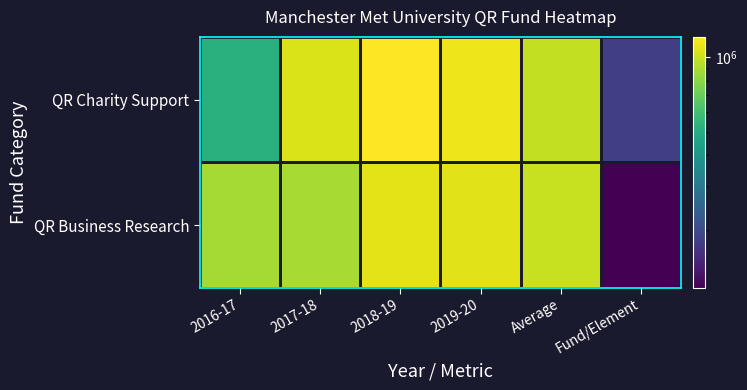

What is the spread (max minus min) of values at Fund/Element?

63146